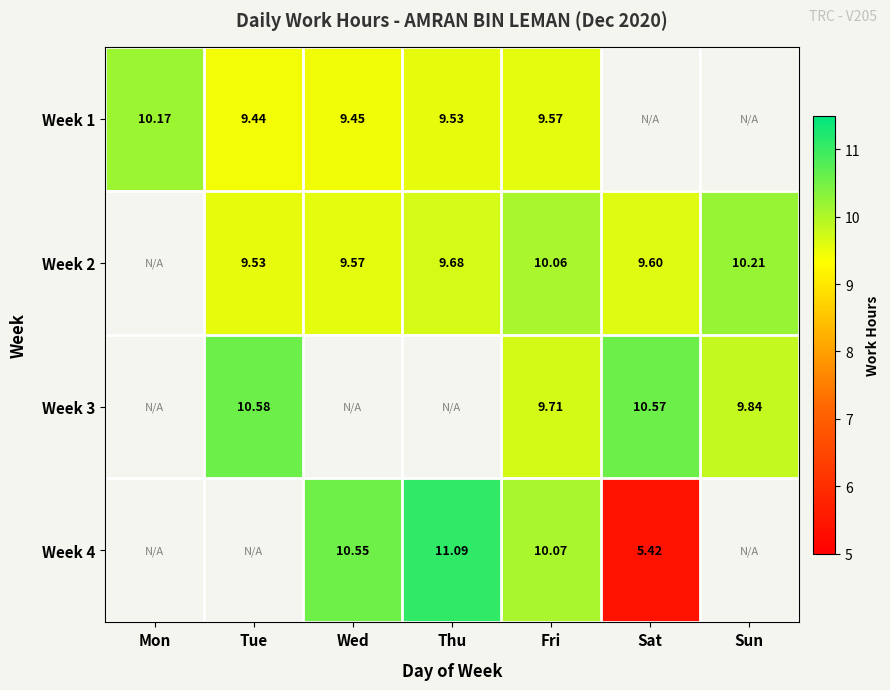

Which has a higher value, Sat or Wed?

Wed